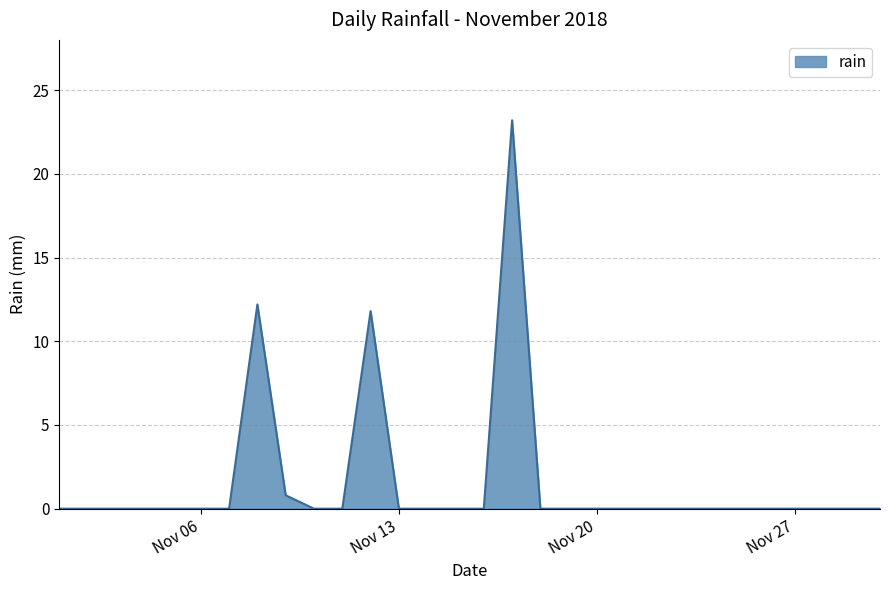

Does the chart have visible grid lines?

Yes